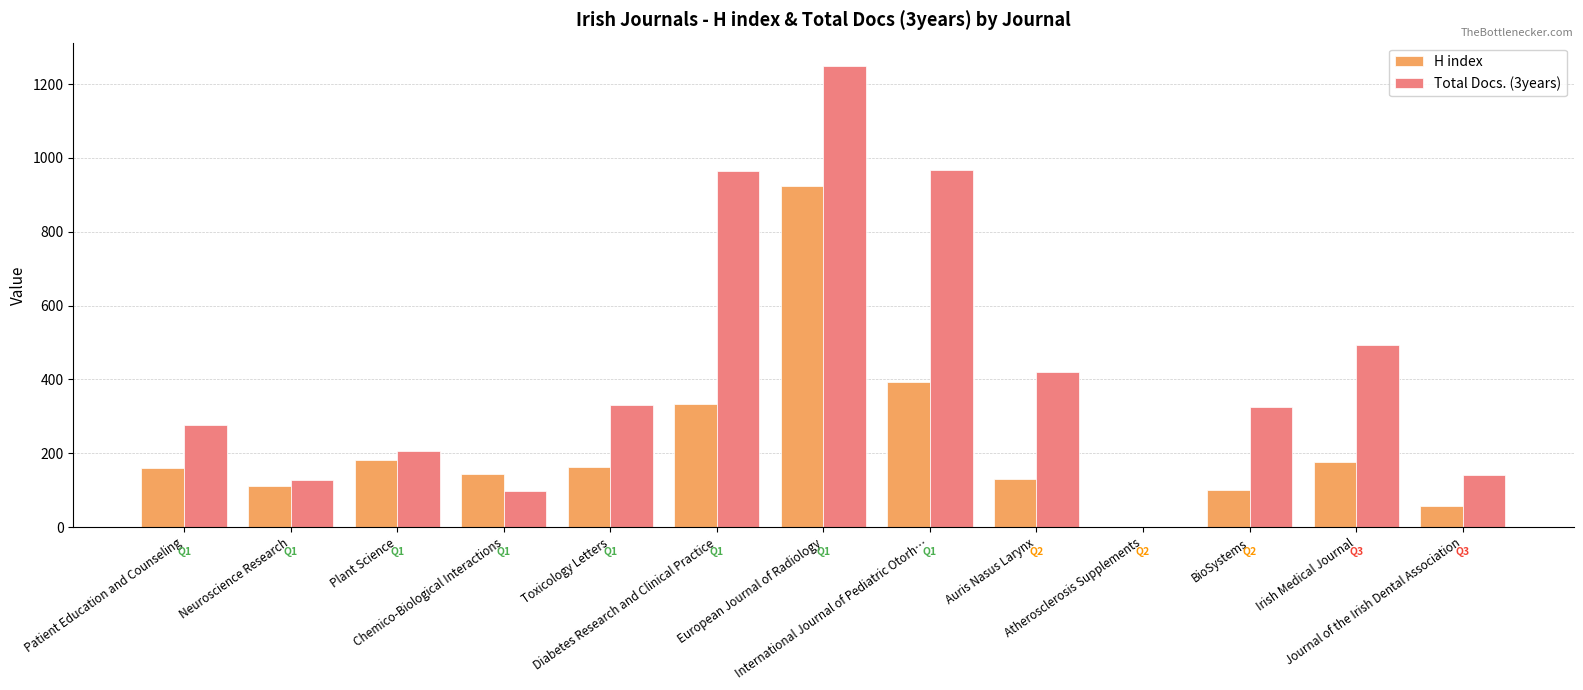

What is the sum of all H index values?

2876